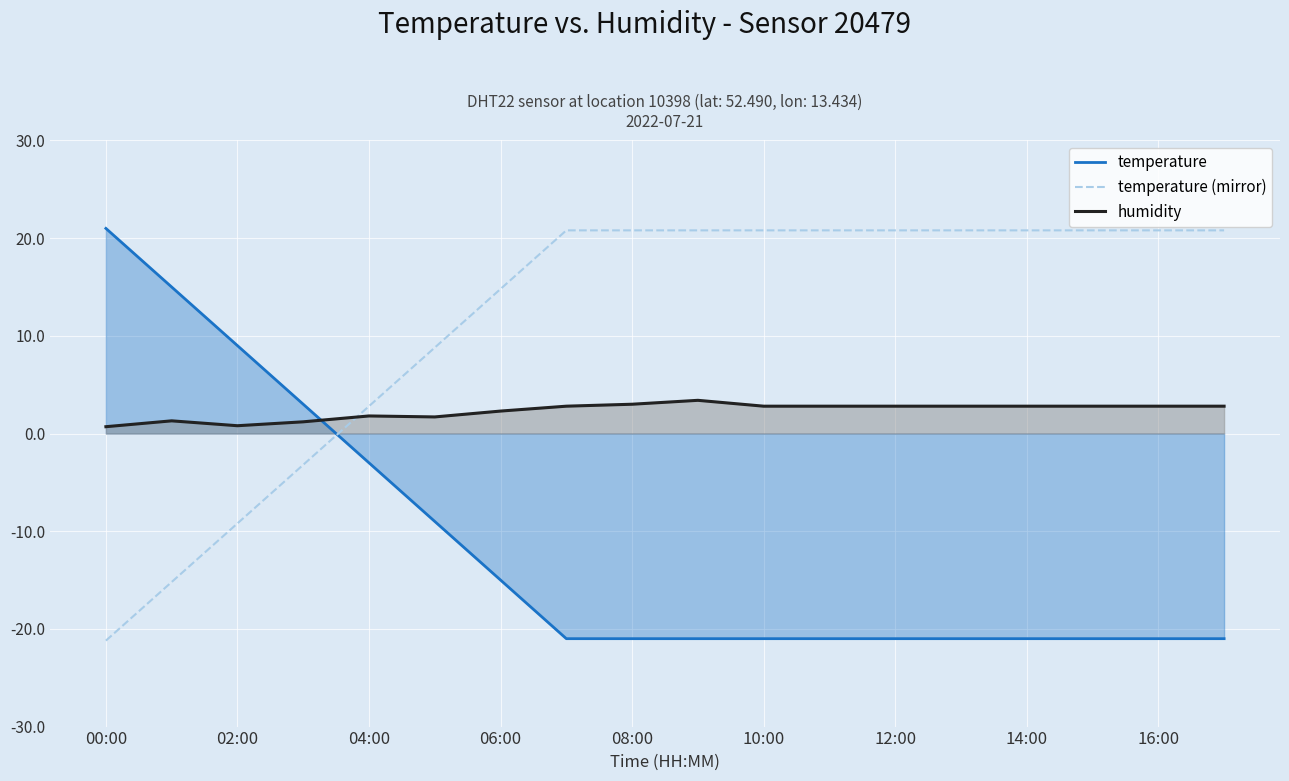

What is the difference between the maximum and second lowest values in the temperature series?

42.0